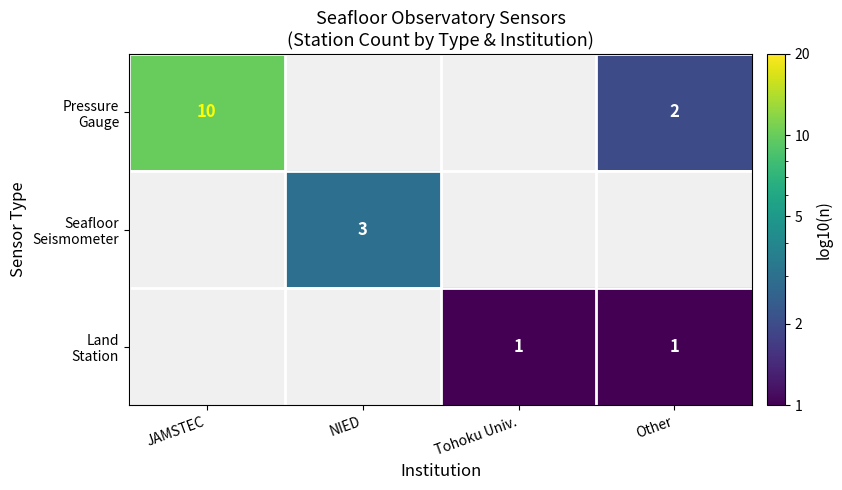

What is the difference between the maximum and minimum values in the Pressure Gauge series?

8.0